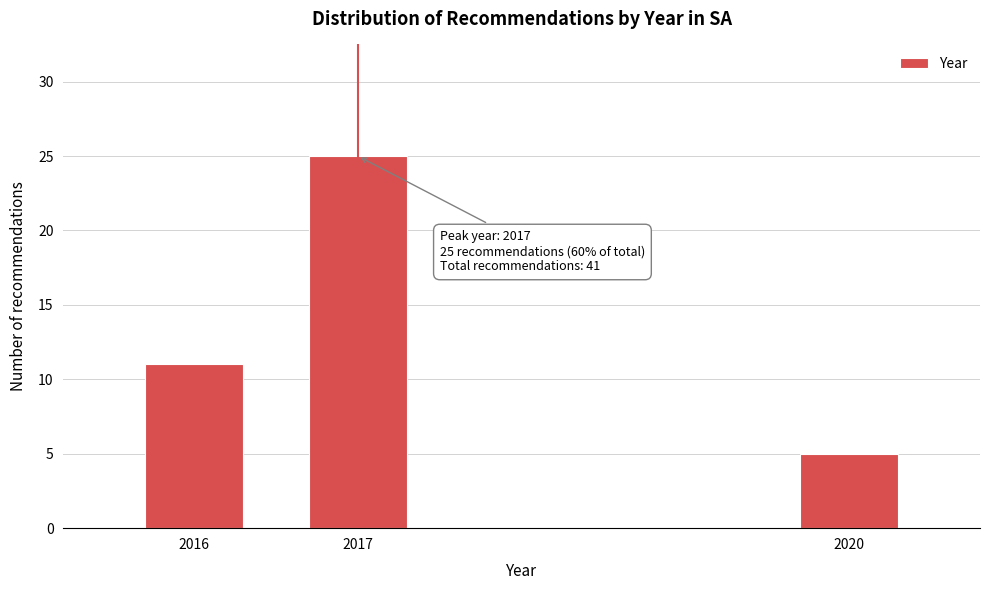

Reading left to right, what are all the values shown in this chart?

11	25	5